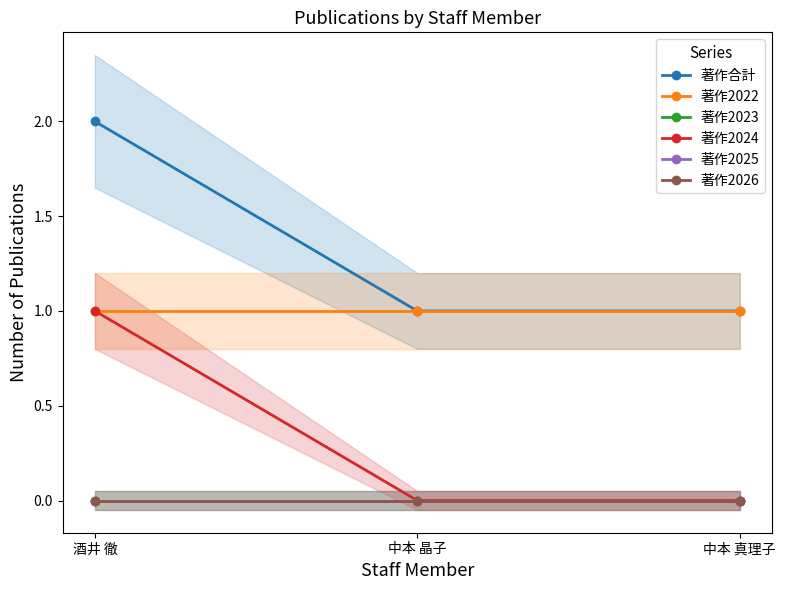

What are all the series names shown in the legend?

著作合計, 著作2022, 著作2023, 著作2024, 著作2025, 著作2026